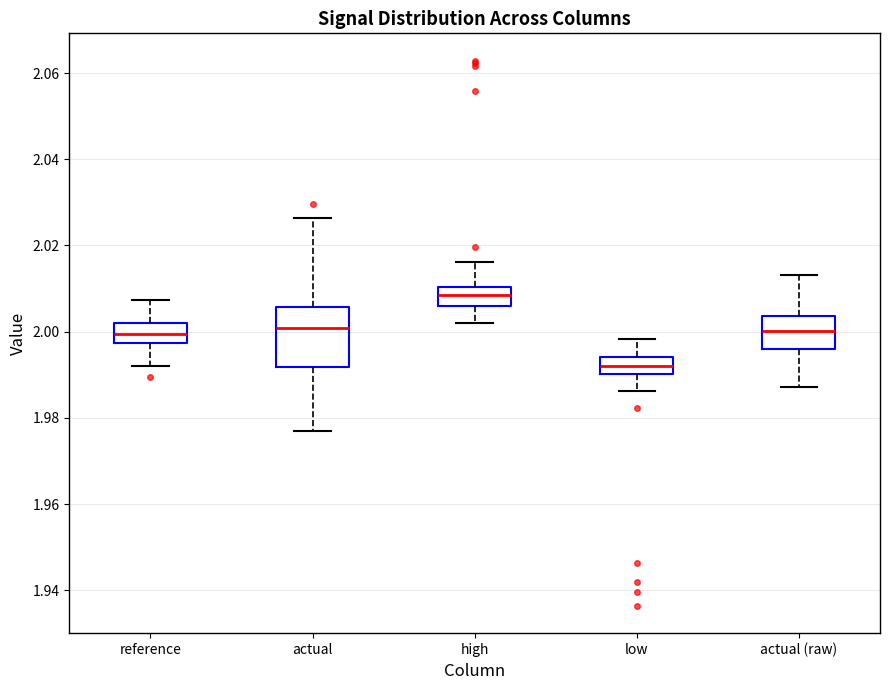

Reading left to right, transcribe this box plot: for each box, give where its median line is, the range the box spans, and where its two whiskers end, as read against the y-axis. The values are not printed on the chart, so give them approximately, as read against the axis.

reference: median 2.000, box 1.998 to 2.002, whiskers 1.992 to 2.008
actual: median 2.000, box 1.992 to 2.006, whiskers 1.976 to 2.026
high: median 2.008, box 2.006 to 2.010, whiskers 2.002 to 2.016
low: median 1.992, box 1.990 to 1.994, whiskers 1.986 to 1.998
actual (raw): median 2.000, box 1.996 to 2.004, whiskers 1.988 to 2.014